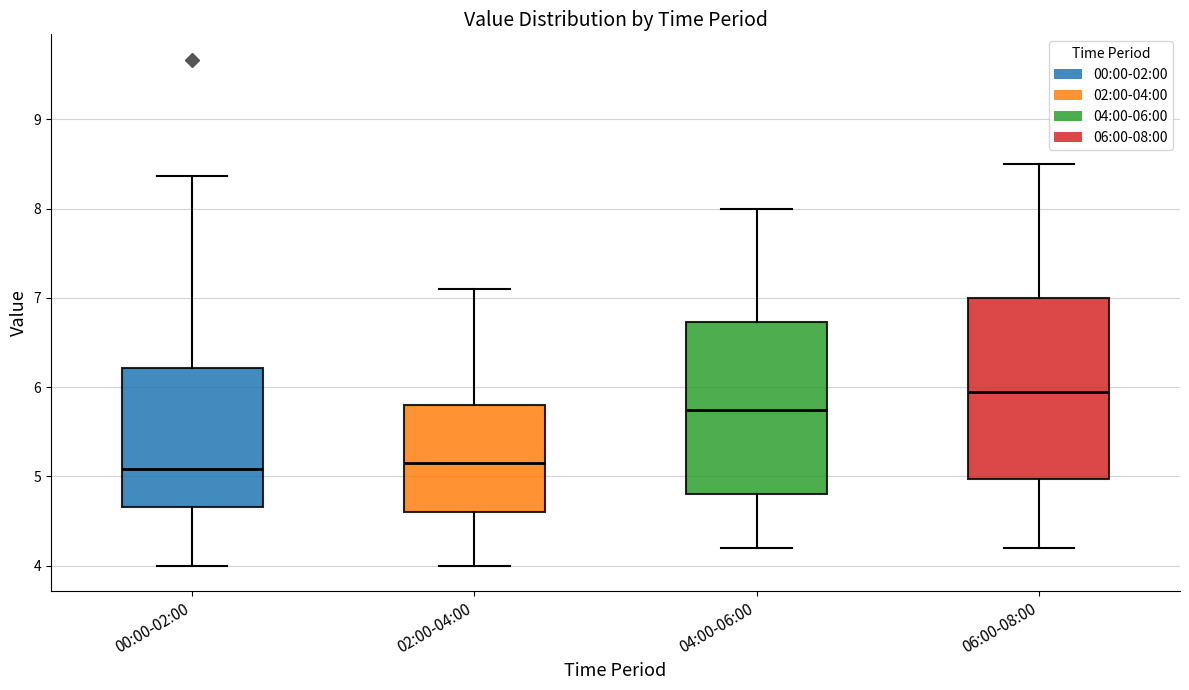

Where is the upper edge of the box for 04:00-06:00 on the y-axis? The values are not printed on the chart, so give them approximately, as read against the axis.

6.7